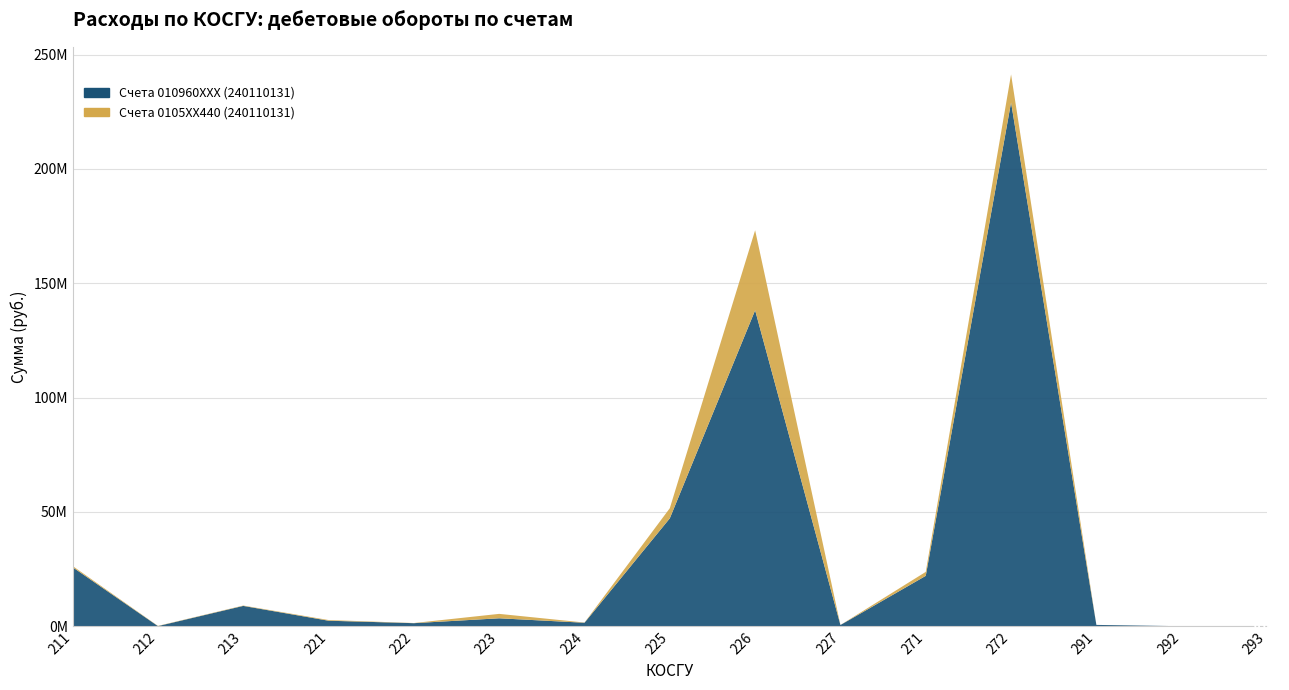

Reading left to right, list all the values displayed in this chart.

Счета 010960XXX (240110131): 25814145.5	64251.0	8892205.2	2418224.9	1343040.1	3479356.7	1528840.2	47197065.9	138180830.6	539878.6	22042602.7	229052563.7	584501.8	19718.7	31394.7
Счета 0105XX440 (240110131): 532100.0	96815.0	160405.5	296040.4	66814.8	1929611.9	87000.0	4422553.3	34983250.4	10298.8	1724891.4	12277274.4	2000.0	22.0	0.0